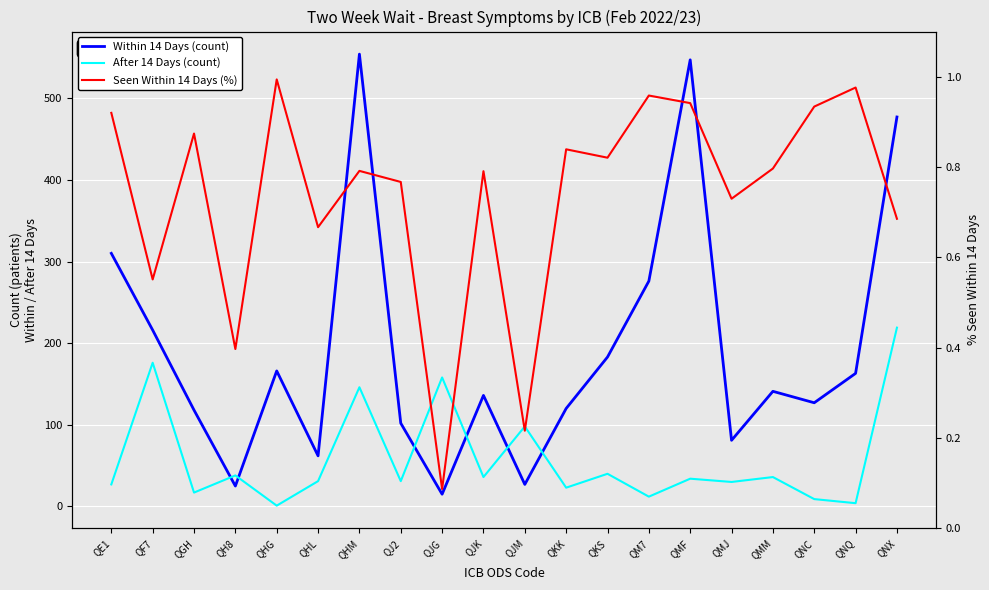

At how many categories does at least one series exceed 136?

11